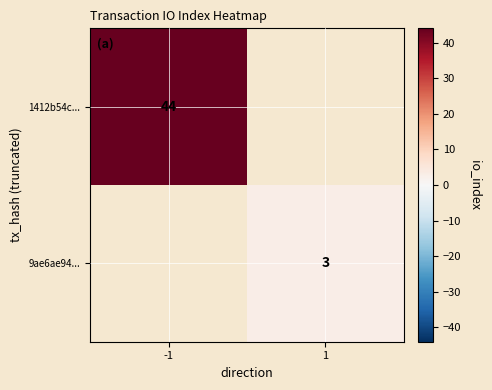

Is it true that 1412b54c... equals 73 at -1?

False